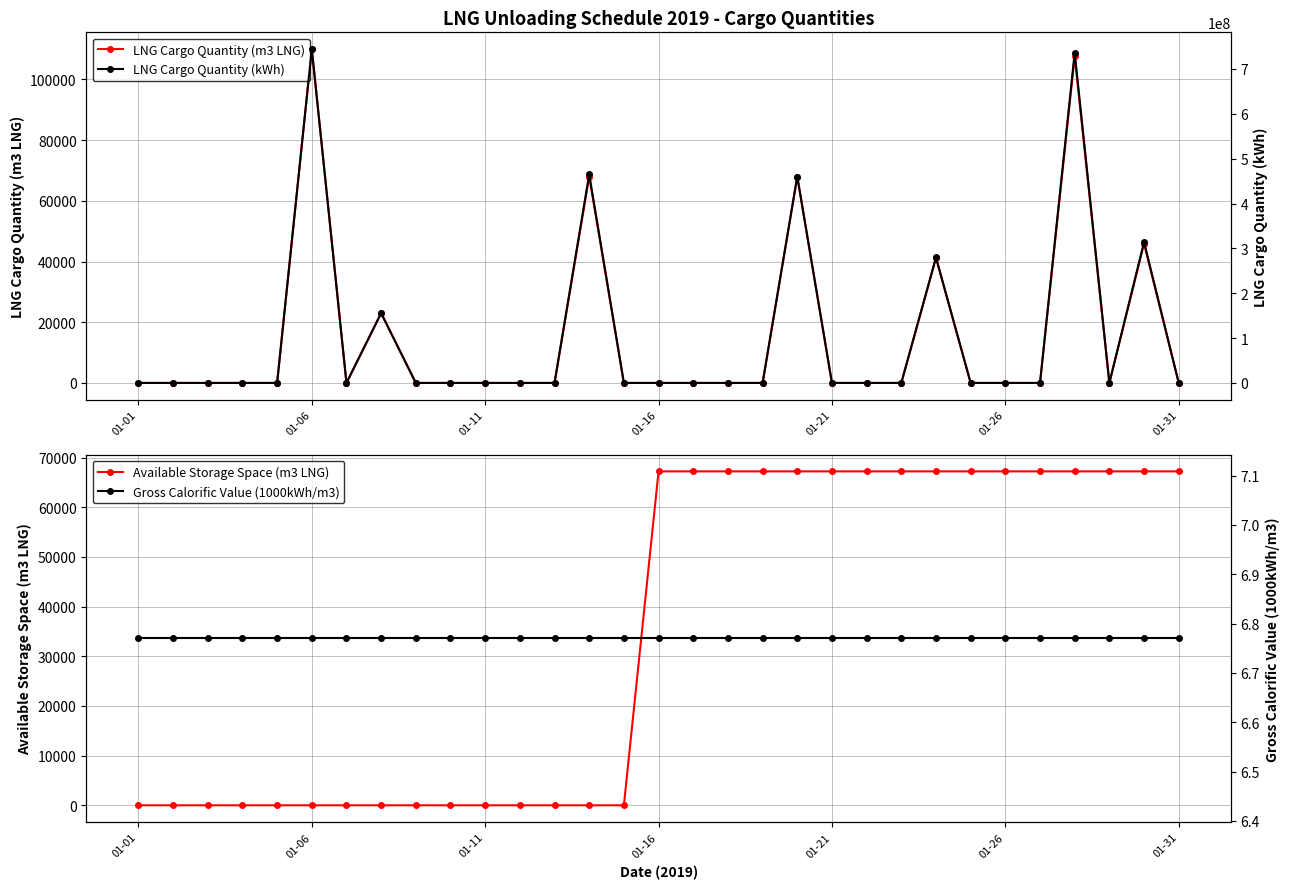

Is it true that LNG Cargo Quantity (kWh) equals 460000000.0 at 19?

True